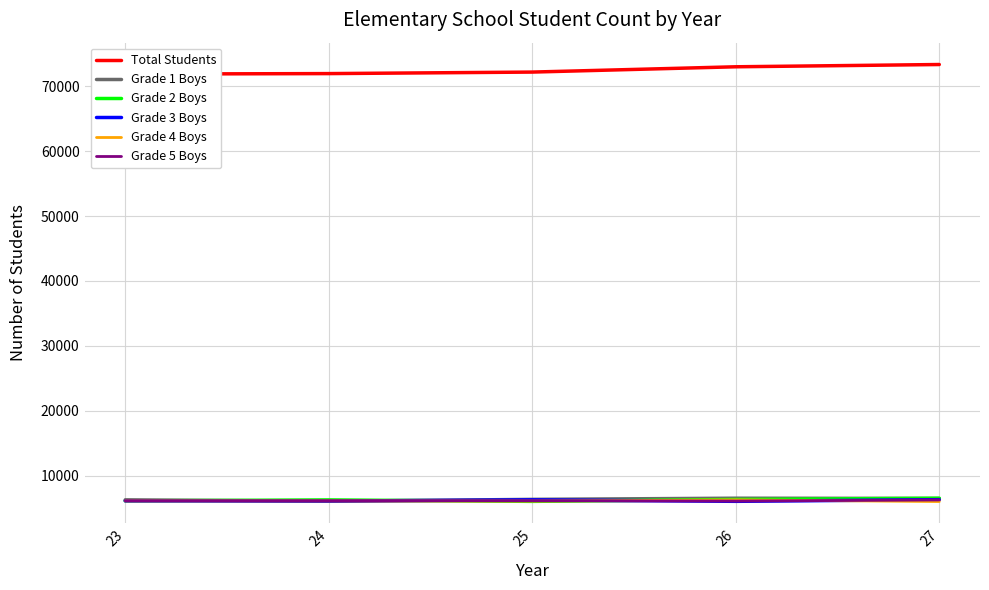

True or false: Grade 2 Boys has a value of 6509 at 27.

True